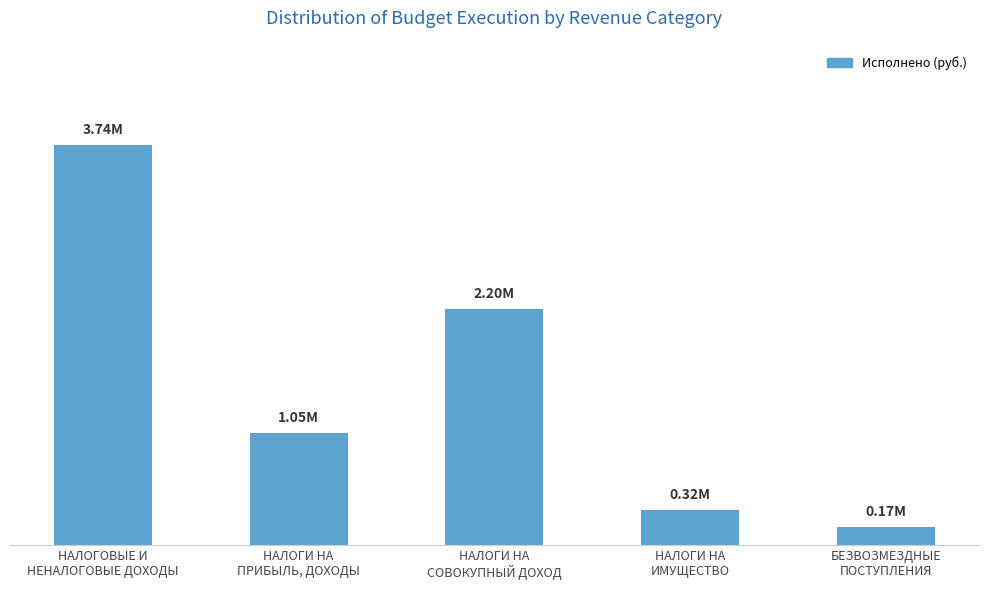

What is the label of the 1st bar from the right?

БЕЗВОЗМЕЗДНЫЕ
ПОСТУПЛЕНИЯ